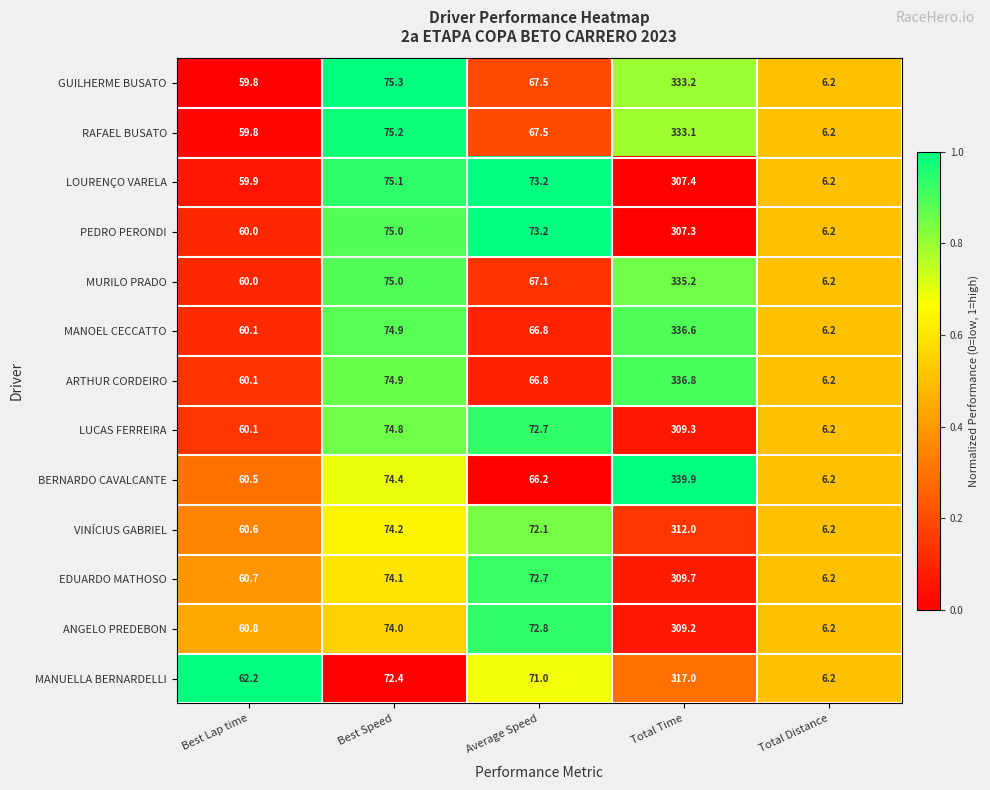

List the series in order of their peak value, highest first.

BERNARDO CAVALCANTE, ARTHUR CORDEIRO, MANOEL CECCATTO, MURILO PRADO, GUILHERME BUSATO, RAFAEL BUSATO, MANUELLA BERNARDELLI, VINÍCIUS GABRIEL, EDUARDO MATHOSO, LUCAS FERREIRA, ANGELO PREDEBON, LOURENÇO VARELA, PEDRO PERONDI